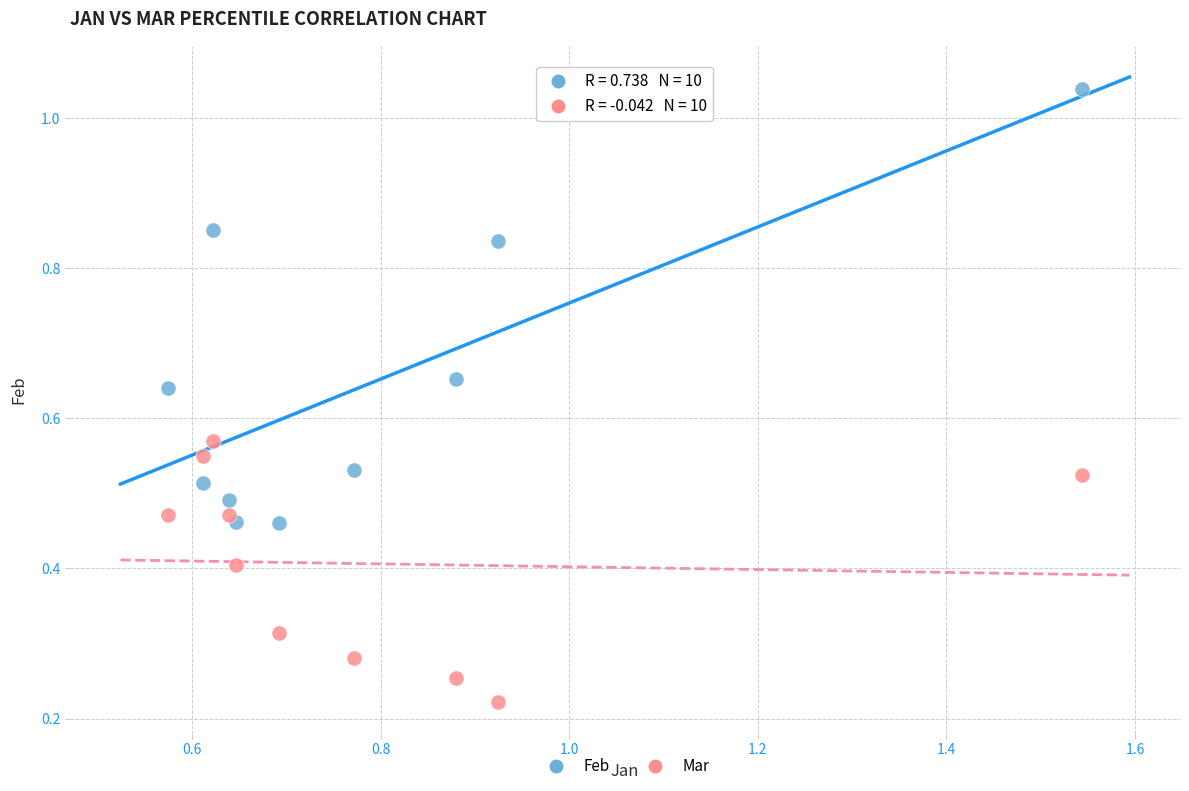

Which series has the largest Y range (max minus min)?

Feb